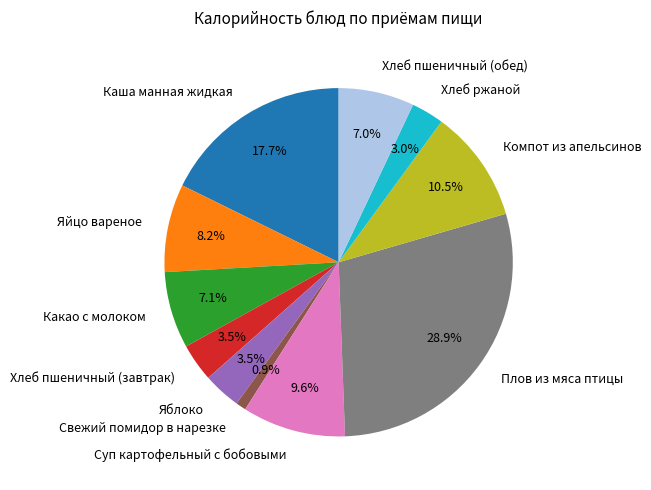

What percentage is the Свежий помидор в нарезке slice, to the nearest percent?

1%